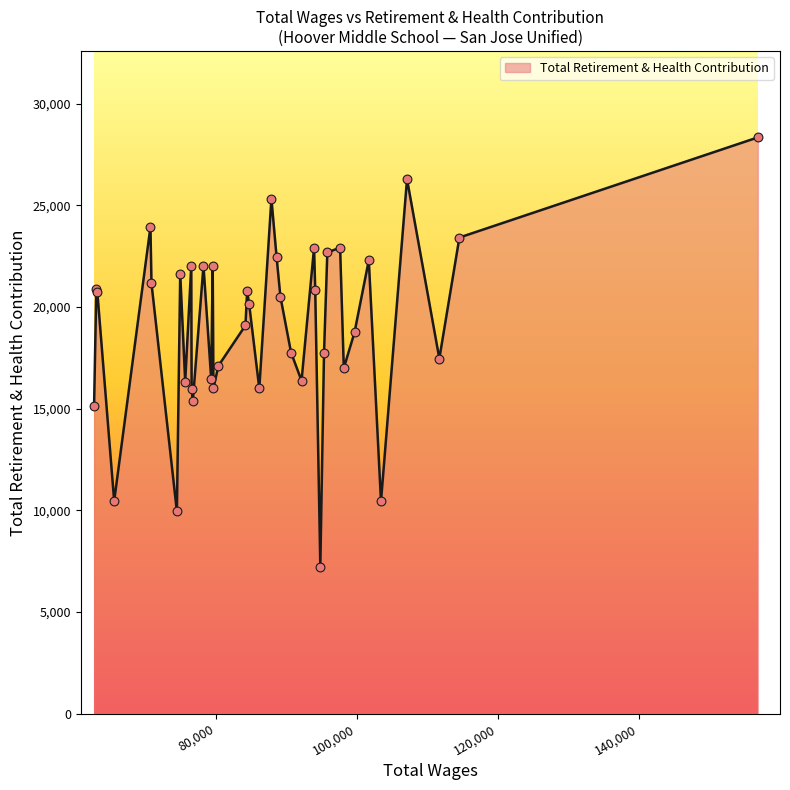

What is the smallest value displayed?

7234